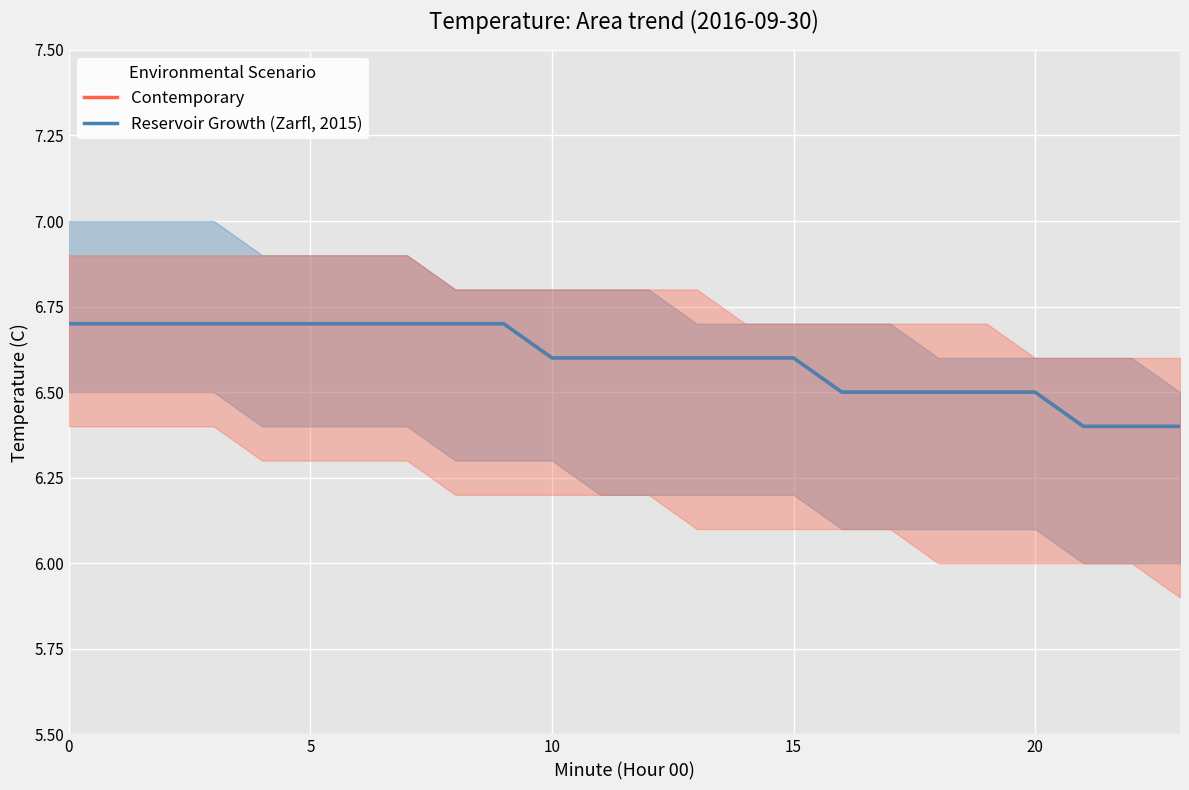

Which series has the widest spread of values?

Contemporary